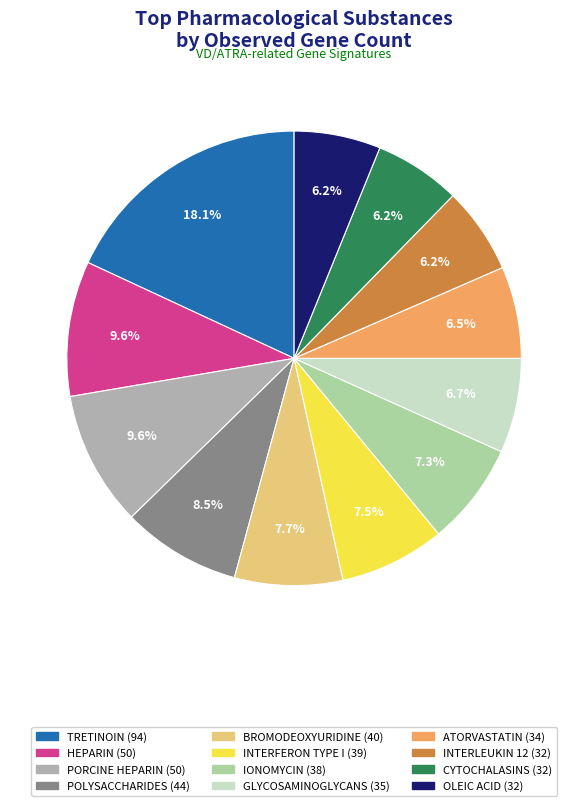

Count the number of slices in the pie.

12